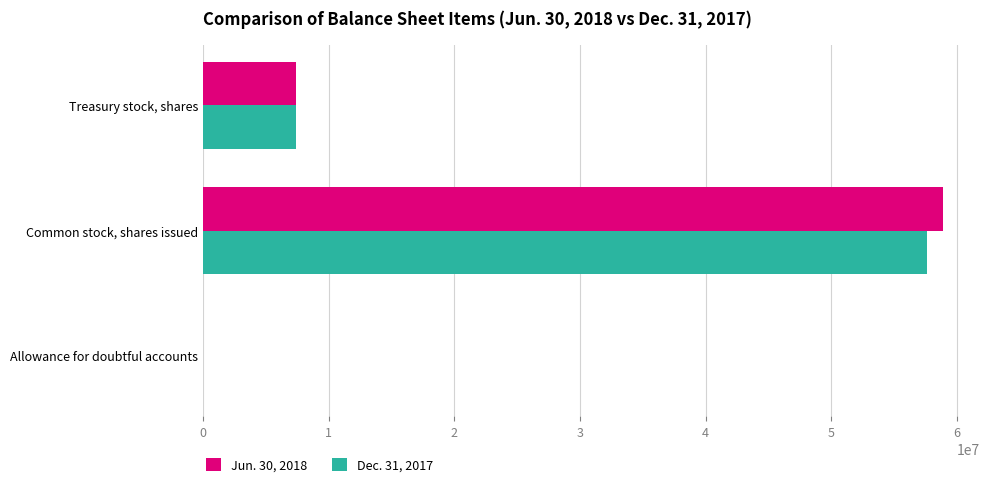

Which series changed the most between Common stock, shares issued and Treasury stock, shares?

Jun. 30, 2018